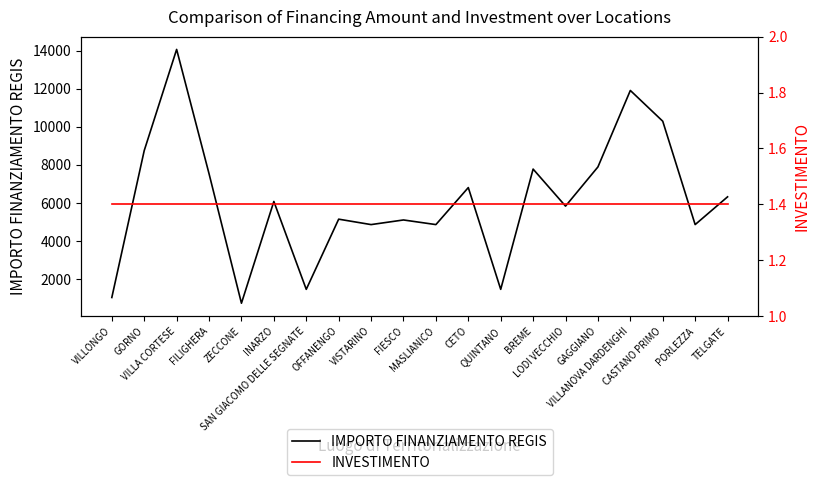

Read the INVESTIMENTO value at QUINTANO.

1.4